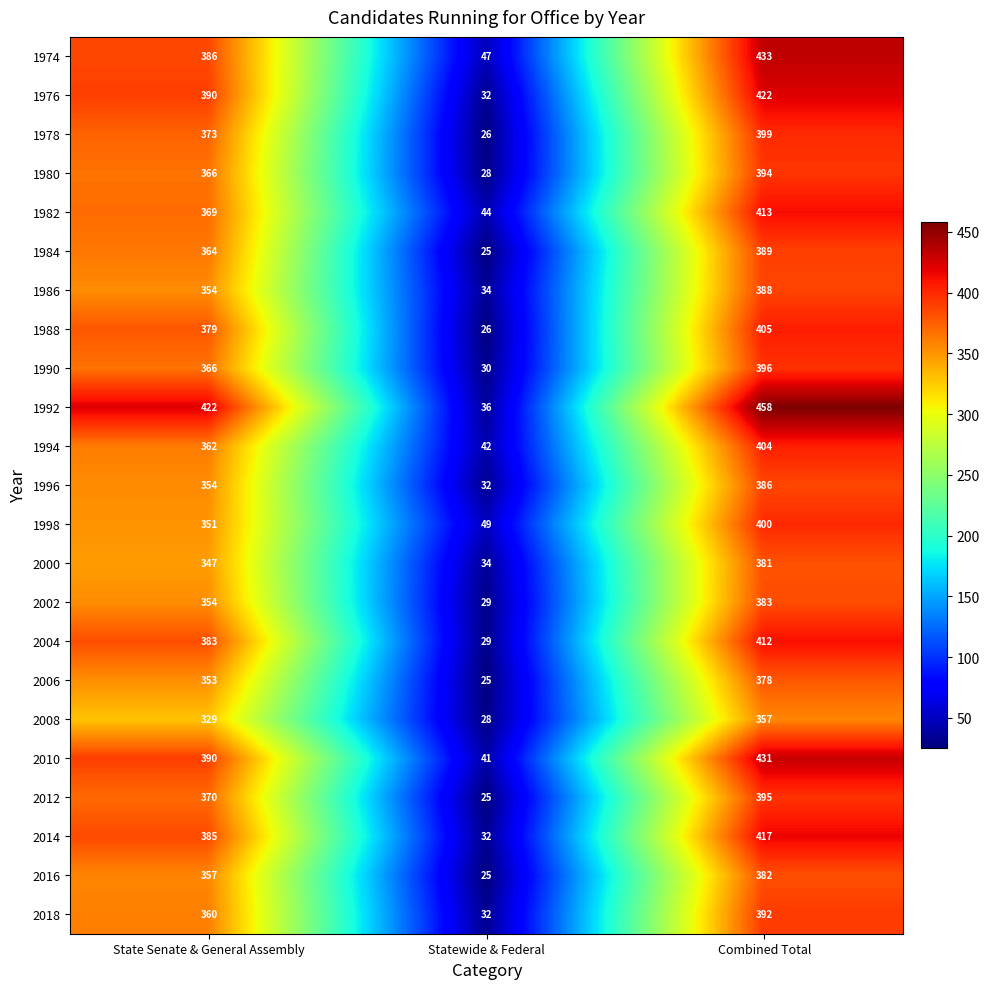

Rank the series by their maximum value, from lowest to highest.

2008, 2006, 2000, 2016, 2002, 1996, 1986, 1984, 2018, 1980, 2012, 1990, 1978, 1998, 1994, 1988, 2004, 1982, 2014, 1976, 2010, 1974, 1992